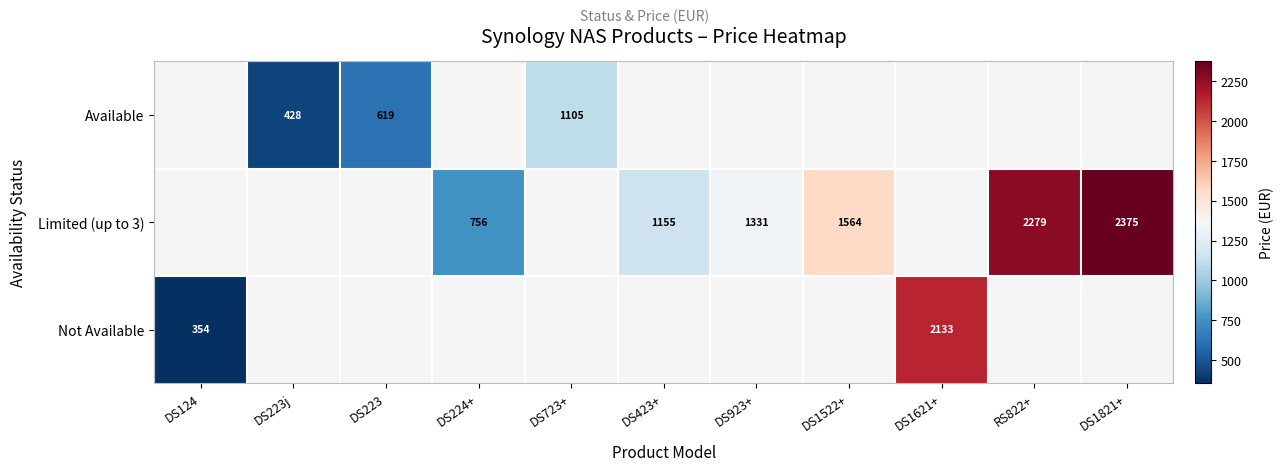

The value of Available at DS223 is 618.6. True or false?

True